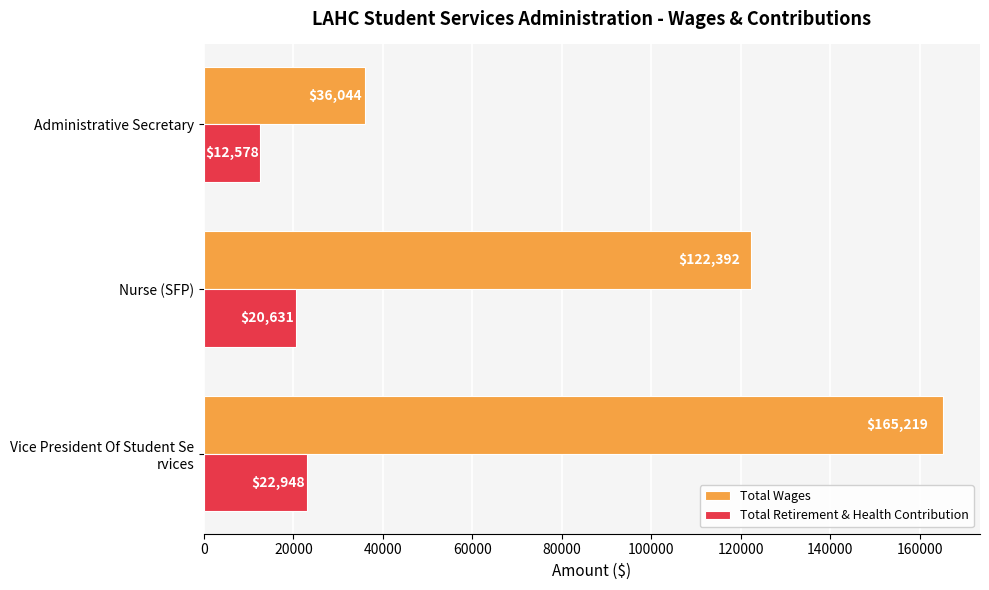

List the labels in order of Total Retirement & Health Contribution value, largest first.

Vice President Of Student Se
rvices, Nurse (SFP), Administrative Secretary